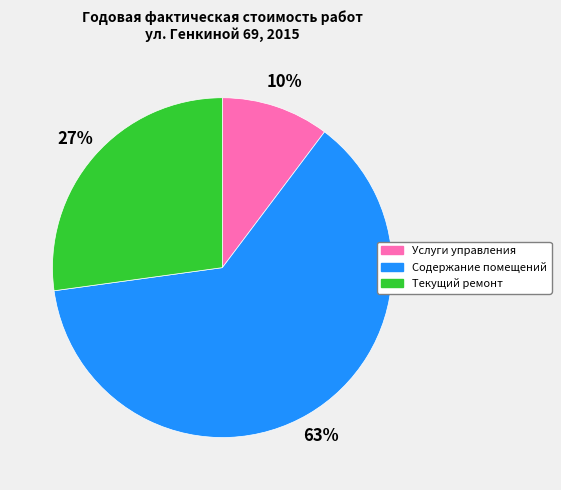

What is the smallest slice in the pie chart?

Услуги управления